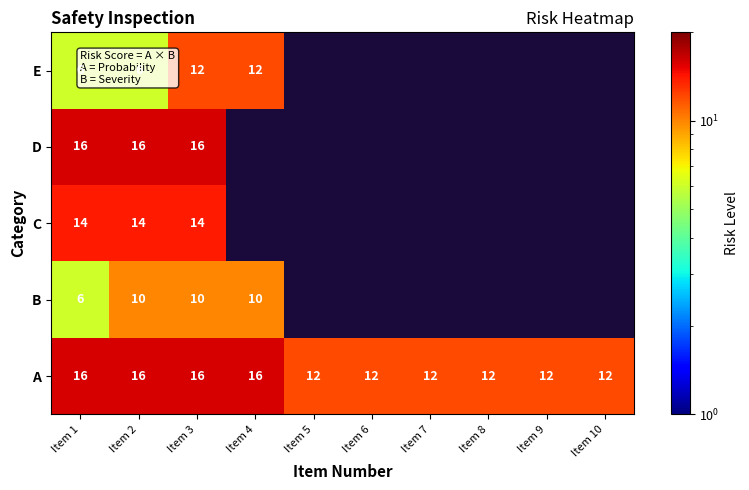

Is it true that A equals 12 at Item 5?

True